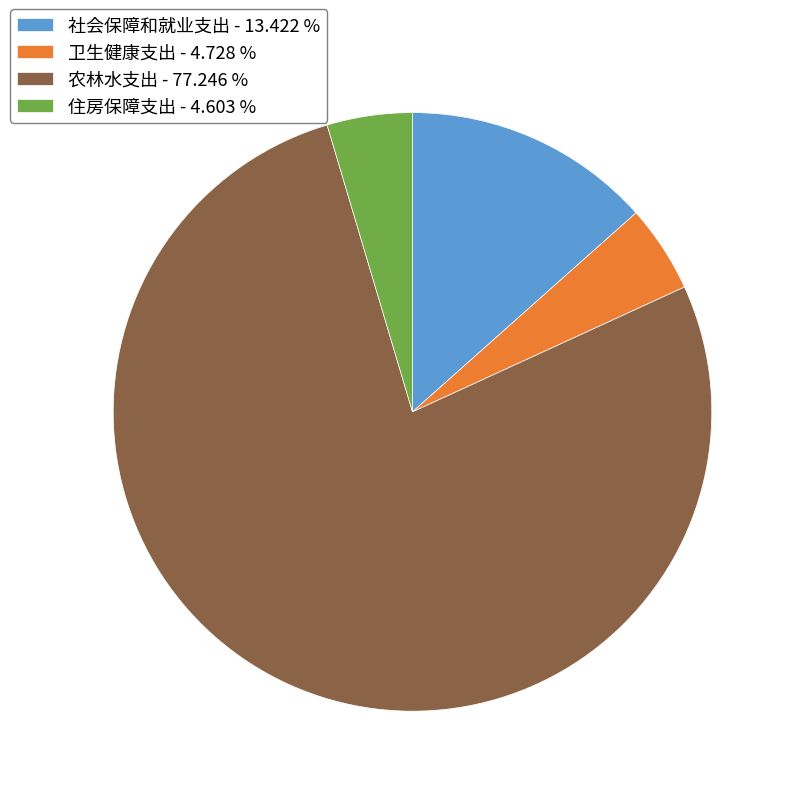

The 卫生健康支出 slice represents 18% of the pie. True or false?

False